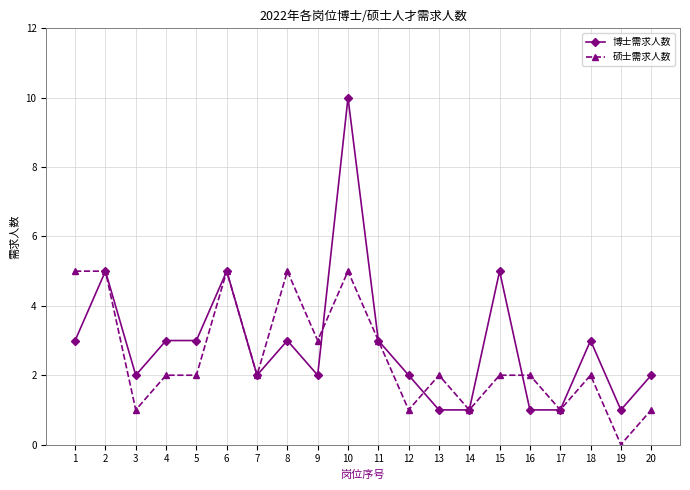

Rank the series by their maximum value, from highest to lowest.

博士需求人数, 硕士需求人数